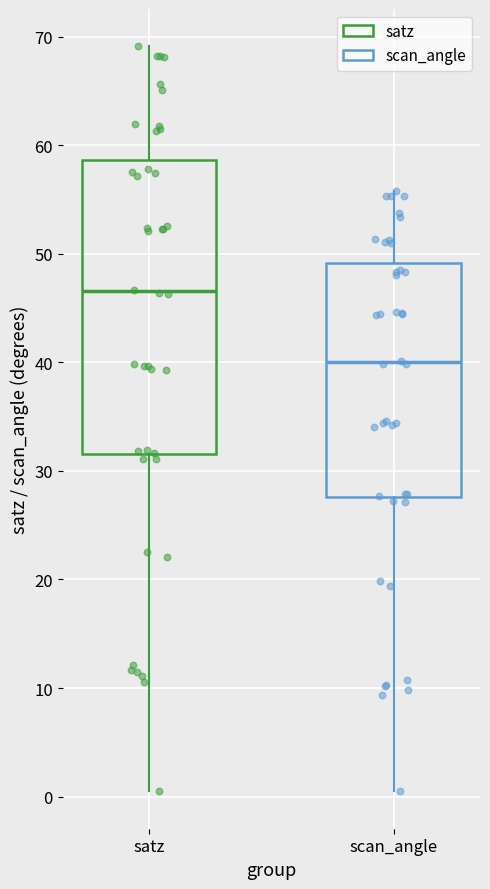

Where is the upper edge of the box for scan_angle on the y-axis? The values are not printed on the chart, so give them approximately, as read against the axis.

49